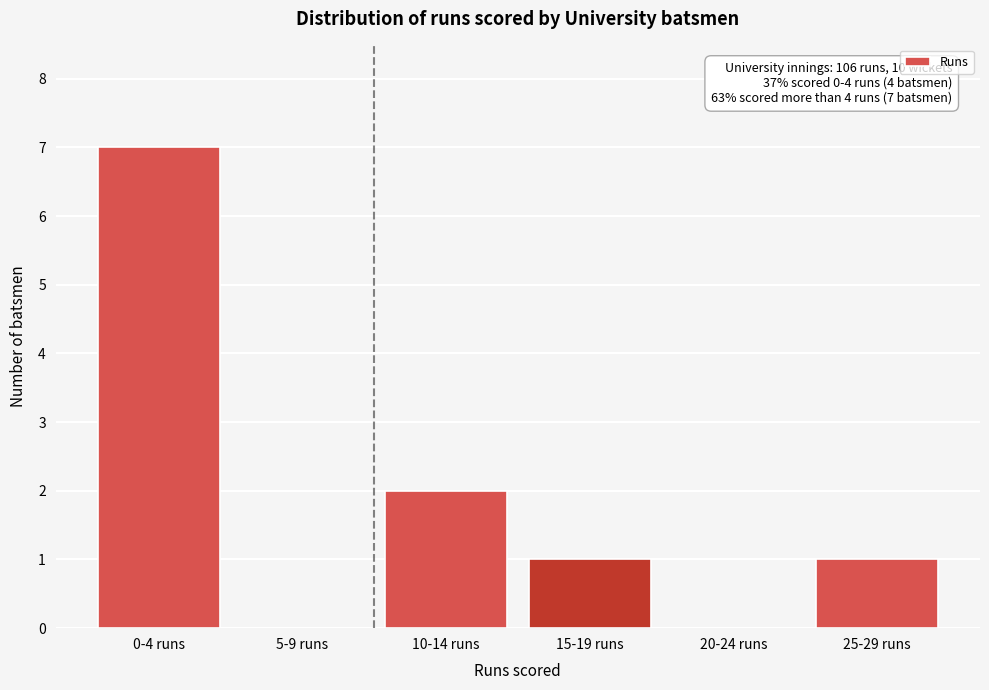

Reading left to right, what are all the values shown in this chart?

0-4 runs=7	5-9 runs=0	10-14 runs=2	15-19 runs=1	20-24 runs=0	25-29 runs=1